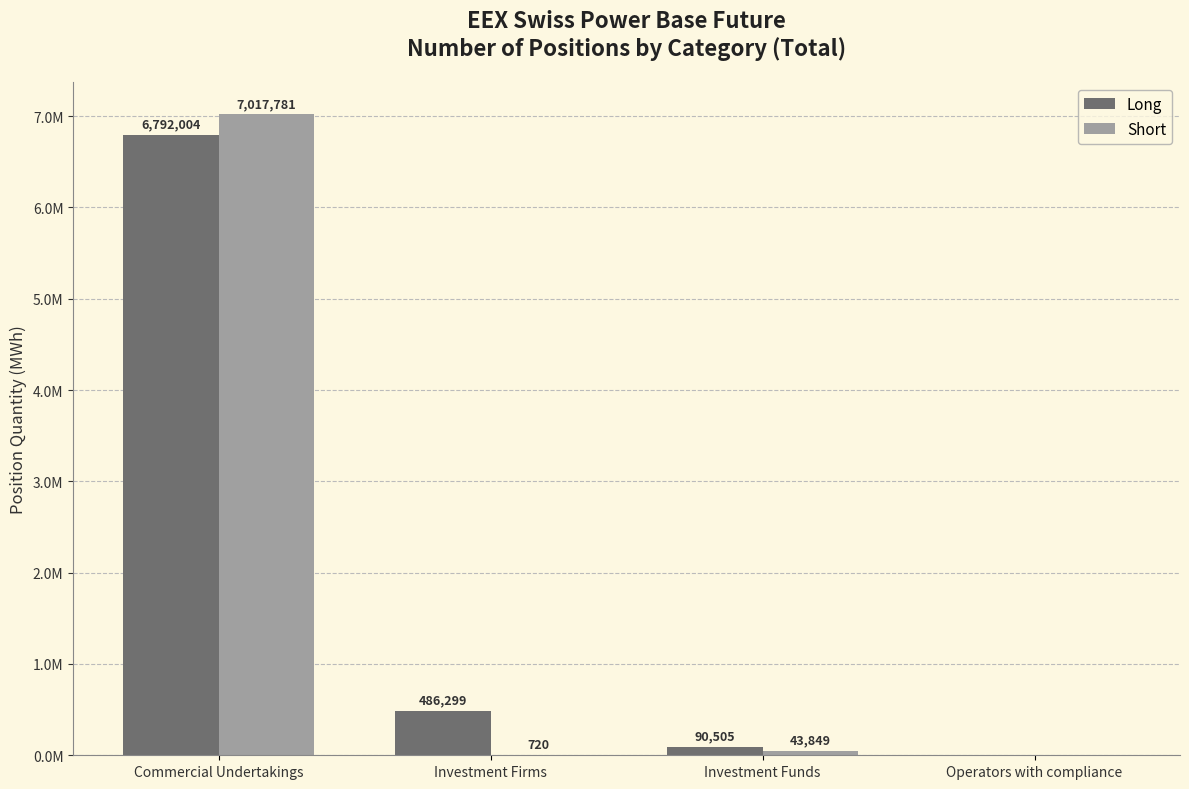

The Short series shows 7017781 at Commercial Undertakings. True or false?

True